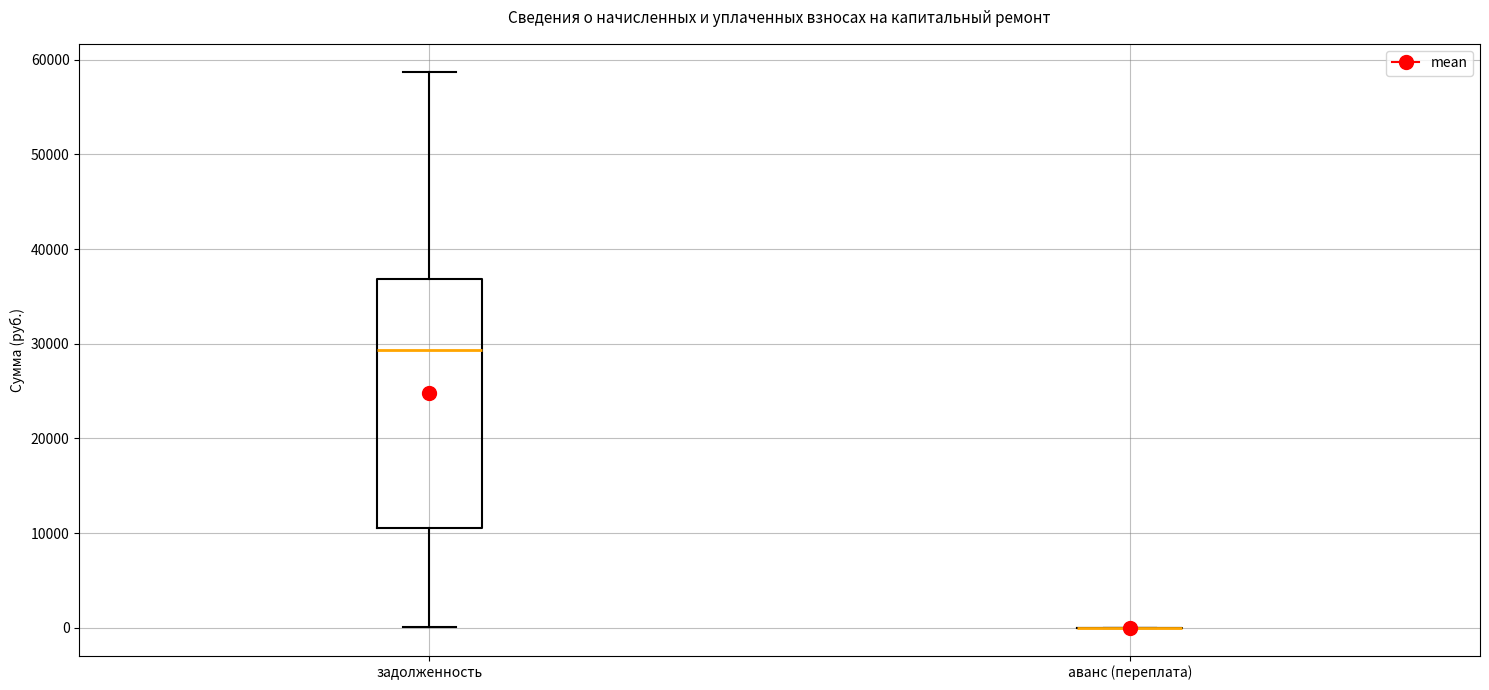

Comparing the boxes themselves (not the whiskers), which one is the tallest?

задолженность